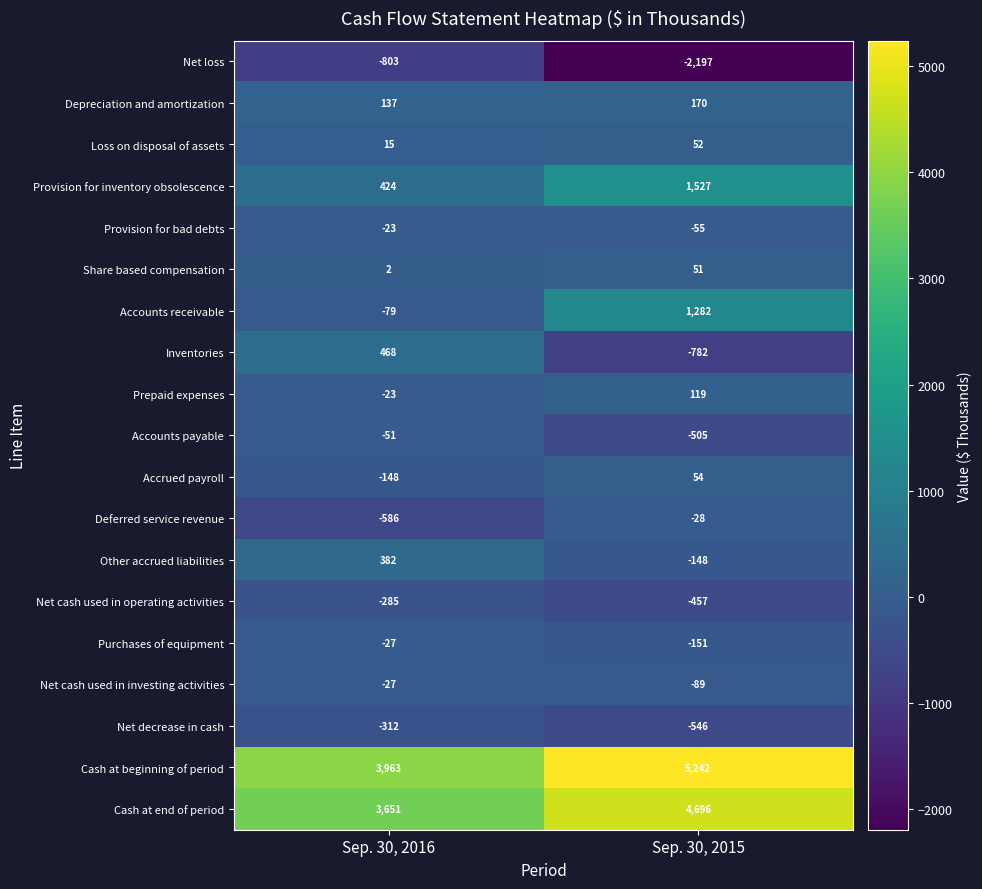

What is the sum of all Purchases of equipment values?

-178